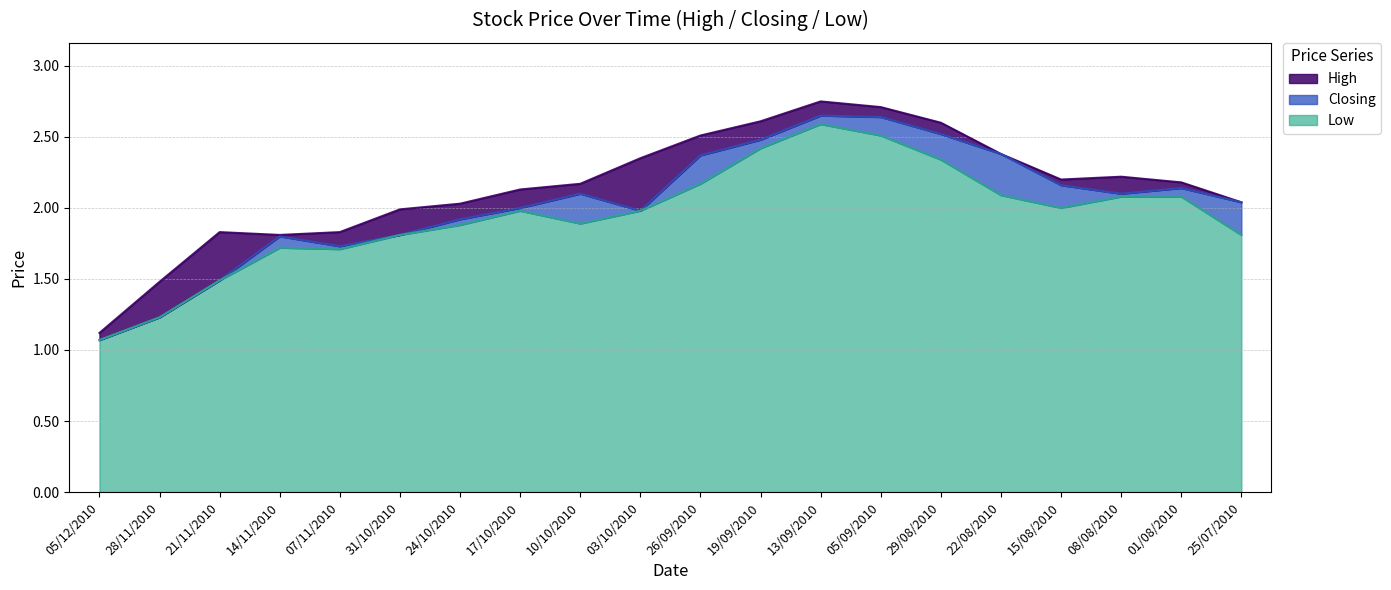

Reading left to right, list all the values displayed in this chart.

High: 05/12/2010=1.1	28/11/2010=1.5	21/11/2010=1.8	14/11/2010=1.8	07/11/2010=1.8	31/10/2010=2.0	24/10/2010=2.0	17/10/2010=2.1	10/10/2010=2.2	03/10/2010=2.4	26/09/2010=2.5	19/09/2010=2.6	13/09/2010=2.8	05/09/2010=2.7	29/08/2010=2.6	22/08/2010=2.4	15/08/2010=2.2	08/08/2010=2.2	01/08/2010=2.2	25/07/2010=2.0
Closing: 05/12/2010=1.1	28/11/2010=1.2	21/11/2010=1.5	14/11/2010=1.8	07/11/2010=1.7	31/10/2010=1.8	24/10/2010=1.9	17/10/2010=2.0	10/10/2010=2.1	03/10/2010=2.0	26/09/2010=2.4	19/09/2010=2.5	13/09/2010=2.6	05/09/2010=2.6	29/08/2010=2.5	22/08/2010=2.4	15/08/2010=2.2	08/08/2010=2.1	01/08/2010=2.1	25/07/2010=2.0
Low: 05/12/2010=1.1	28/11/2010=1.2	21/11/2010=1.5	14/11/2010=1.7	07/11/2010=1.7	31/10/2010=1.8	24/10/2010=1.9	17/10/2010=2.0	10/10/2010=1.9	03/10/2010=2.0	26/09/2010=2.2	19/09/2010=2.4	13/09/2010=2.6	05/09/2010=2.5	29/08/2010=2.3	22/08/2010=2.1	15/08/2010=2.0	08/08/2010=2.1	01/08/2010=2.1	25/07/2010=1.8